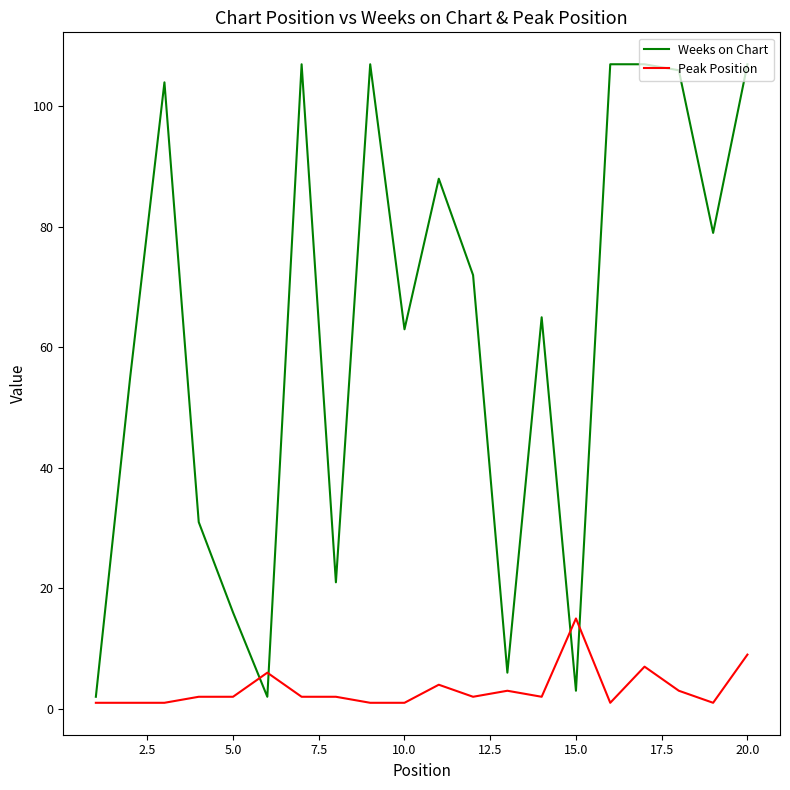

List the series in order of their overall mean, highest first.

Weeks on Chart, Peak Position